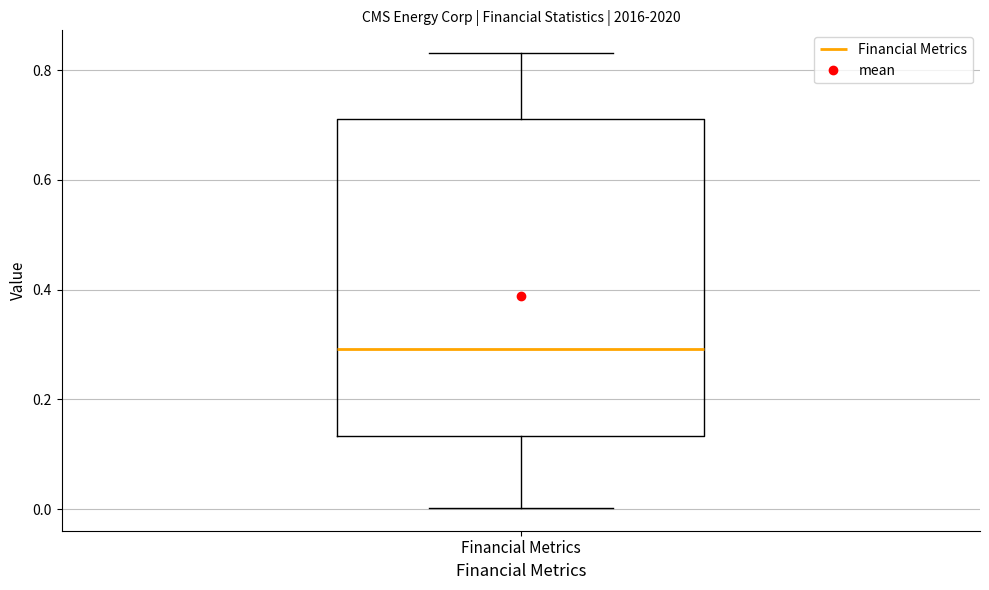

Transcribe this box plot: give where the median line is, the range the box spans, and where the two whiskers end, as read against the y-axis. The values are not printed on the chart, so give them approximately, as read against the axis.

median 0.30, box 0.14 to 0.72, whiskers 0.00 to 0.84